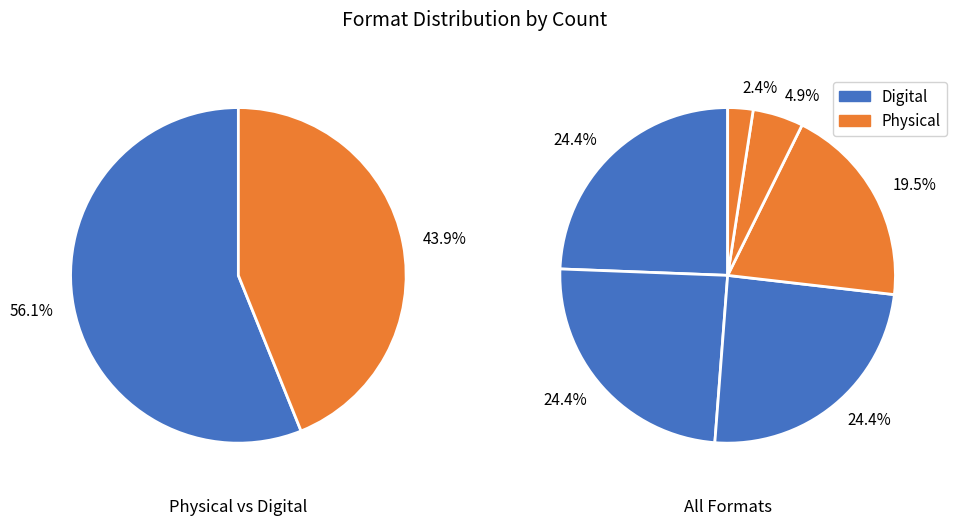

How many segments does this pie chart have?

6